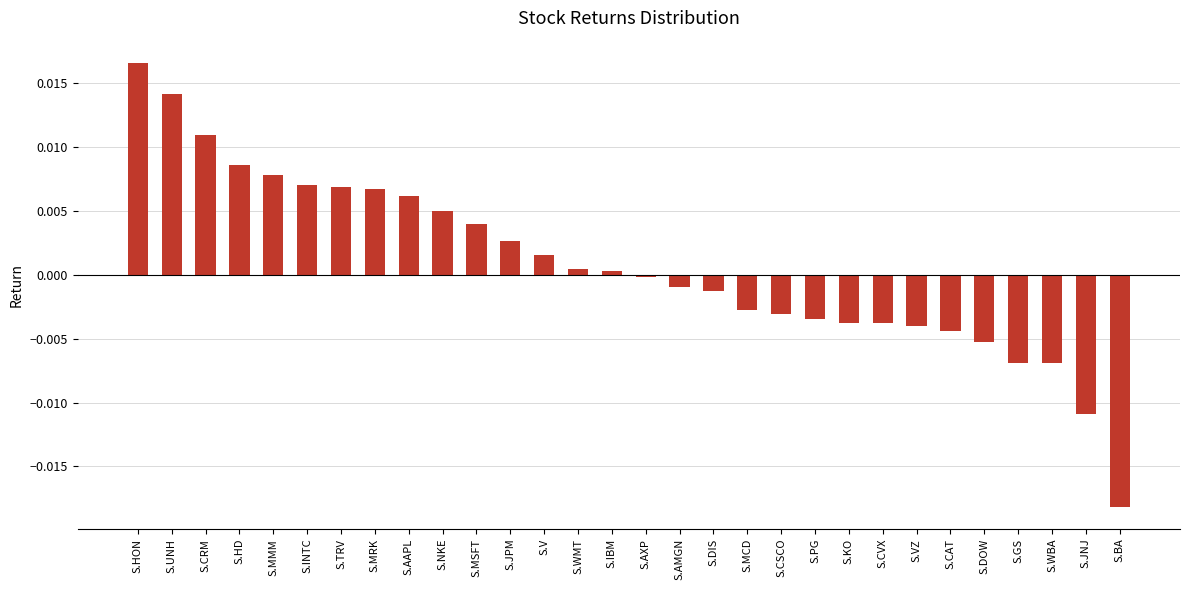

Which category has the highest value across all series?

S.HON